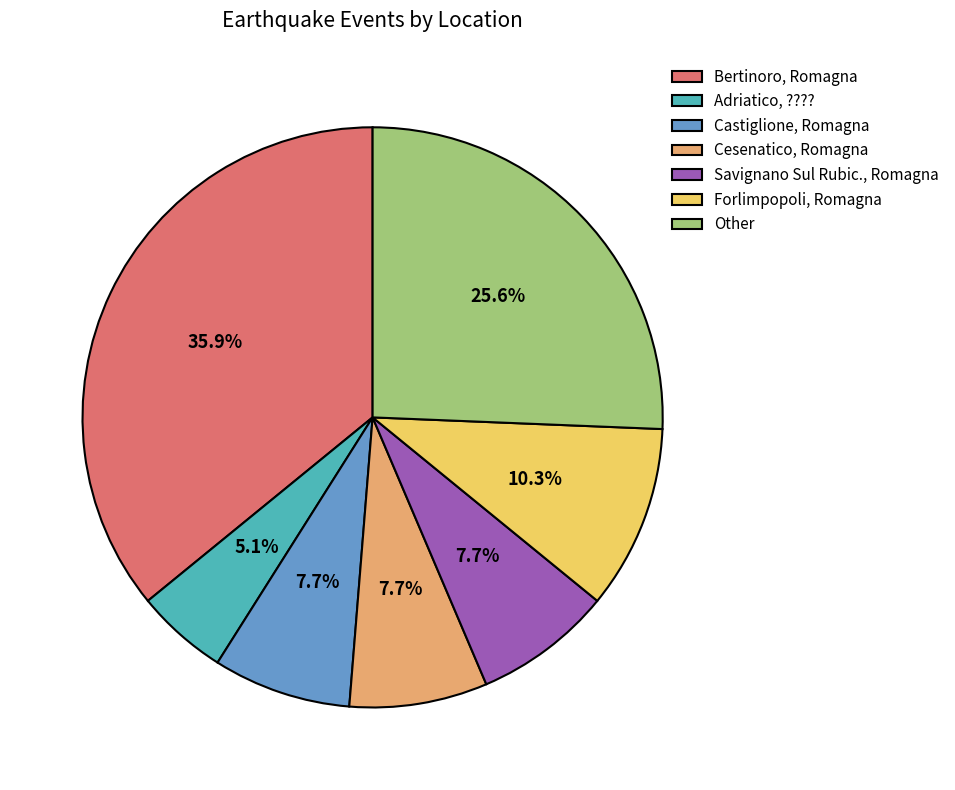

Is there any slice that represents more than half of the pie?

No